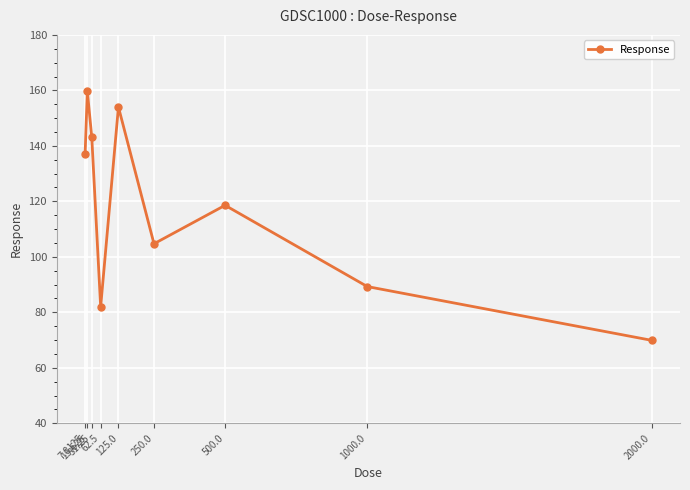

Count the number of data series in this chart.

1